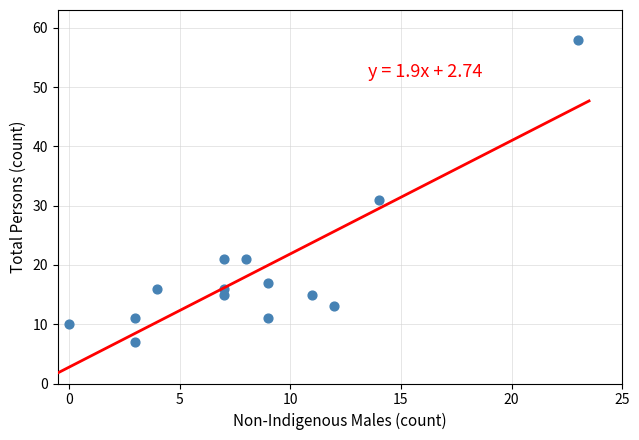

What Y value in the scatter plot is closest to 32?

31